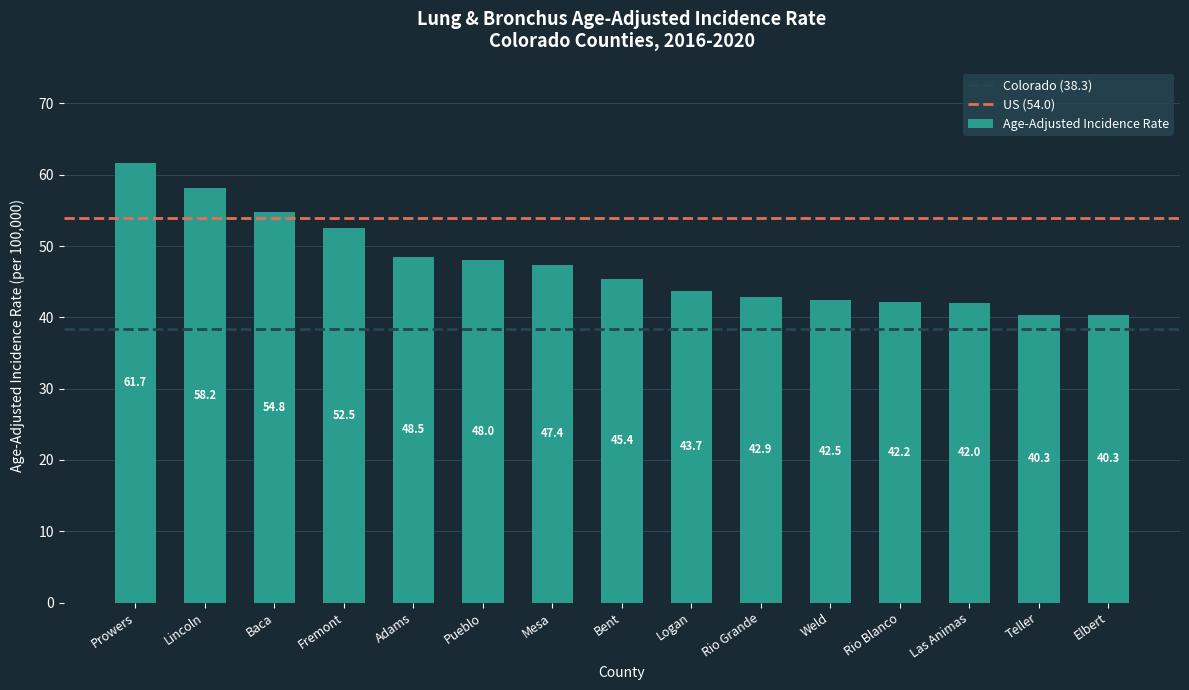

What is the label of the 9th bar from the left?

Logan